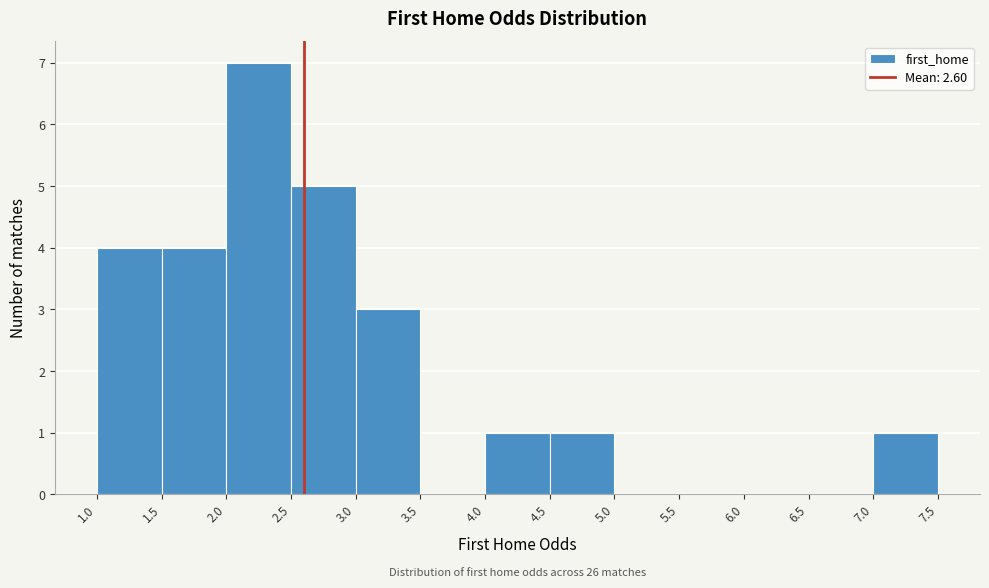

Which range on the x-axis has the tallest bar?

2.0 to 2.5